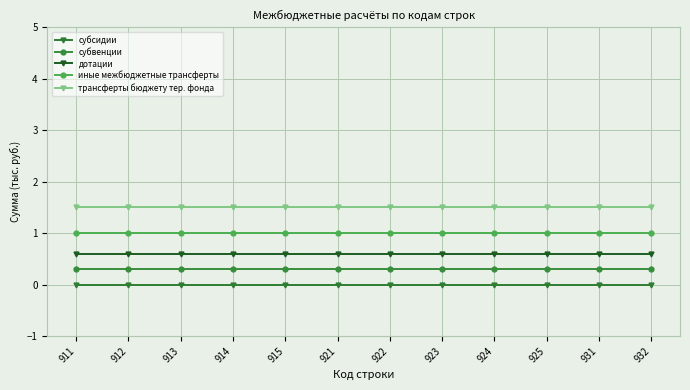

What is the difference between the highest and lowest values at 921?

1.5